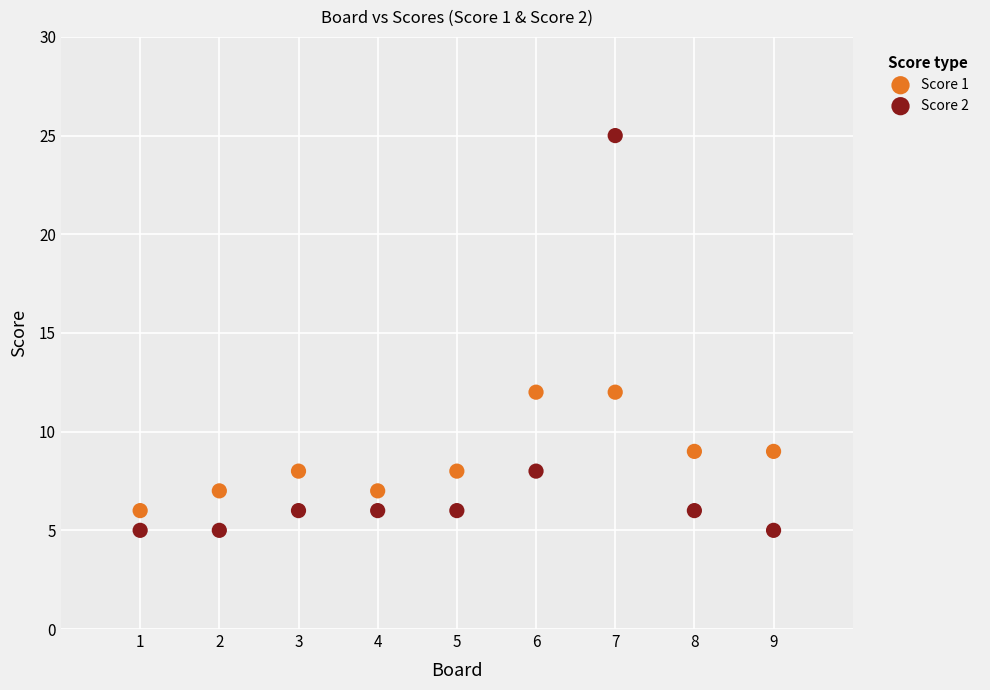

Across all data points, what is the range of X values (max minus min)?

8